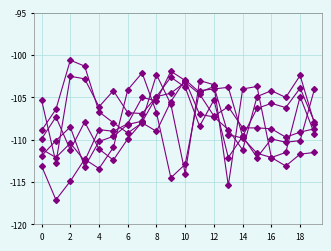

What is the greatest value displayed?

-100.6